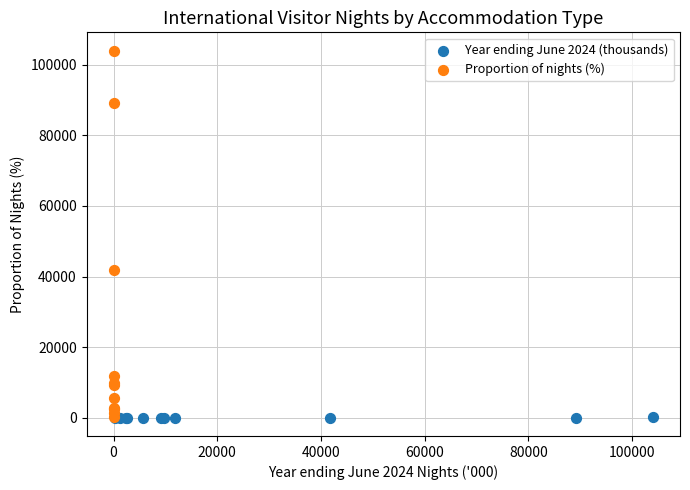

Which series reaches the maximum Y coordinate?

Proportion of nights (%)